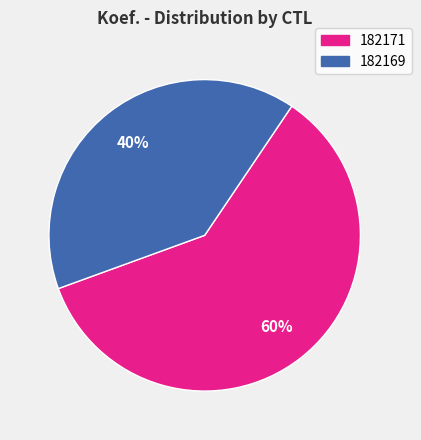

Rank the categories by value from highest to lowest.

182171, 182169